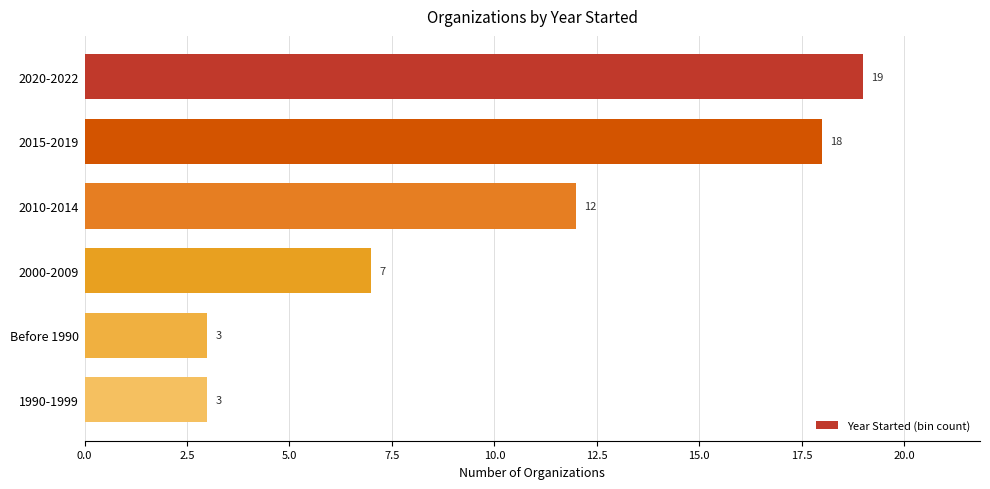

The value at 2010-2014 is 12. True or false?

True